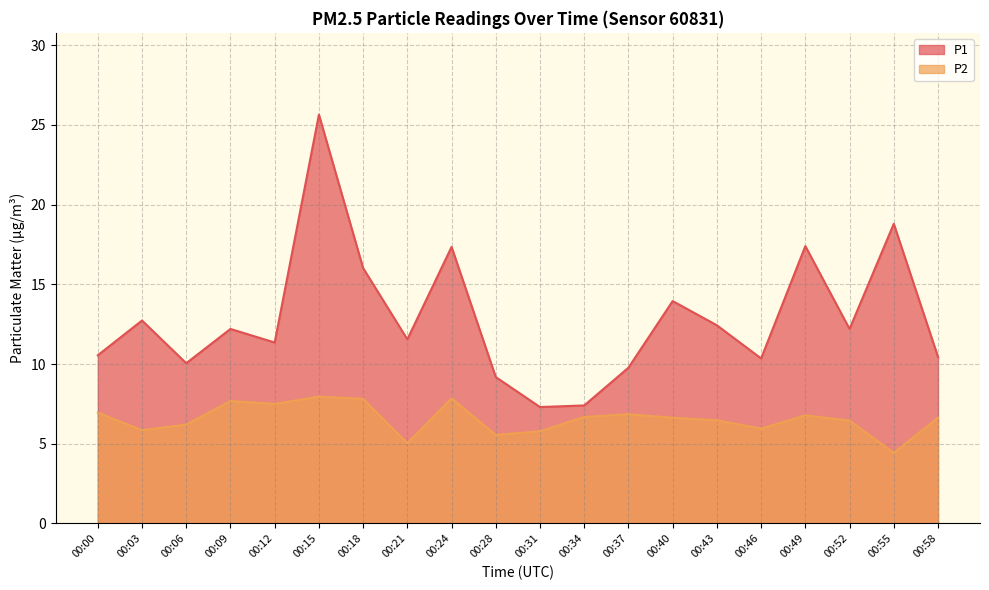

What value does the P2 series have at 00:00?

7.0